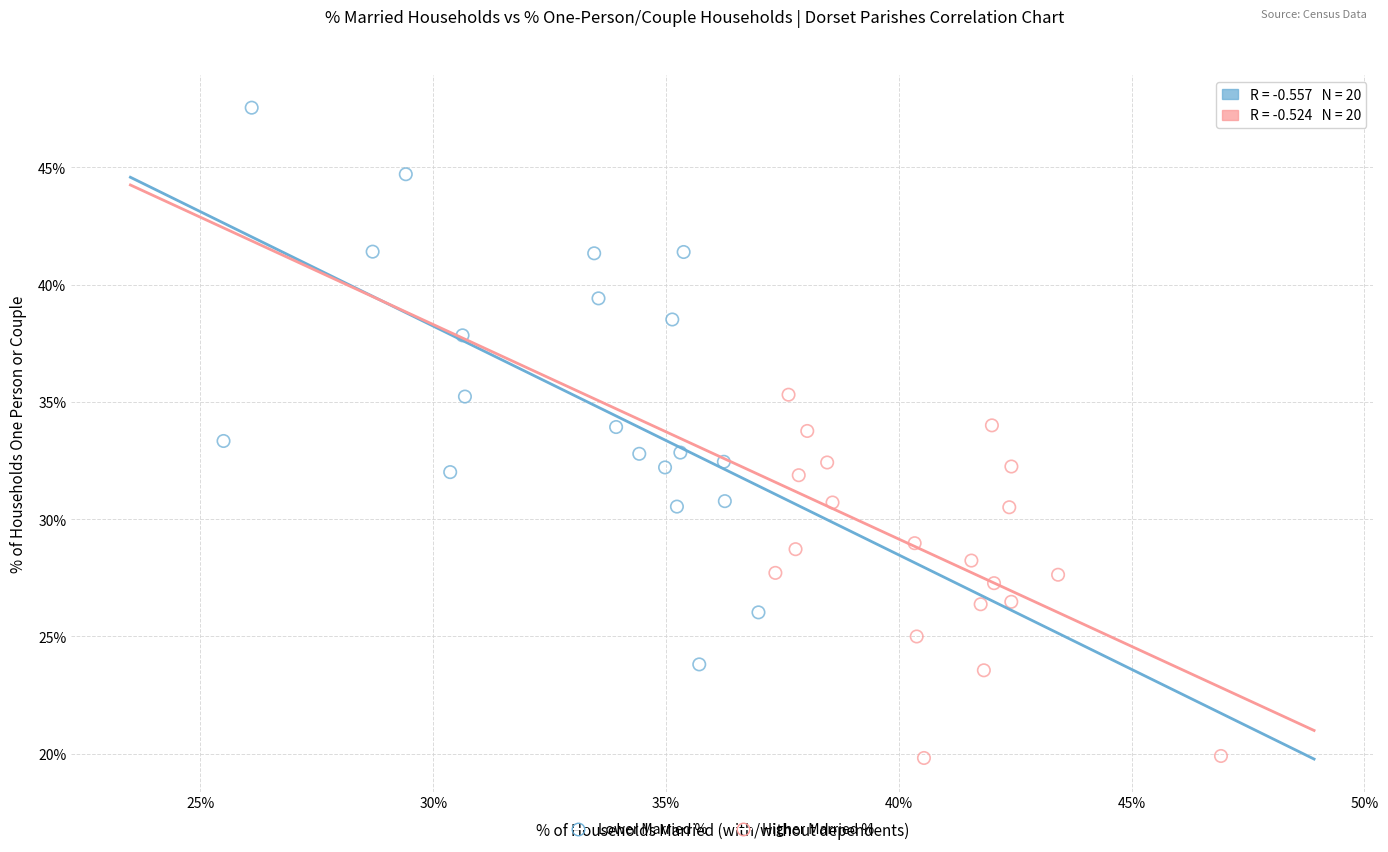

Which series reaches the minimum Y coordinate?

Higher Married %